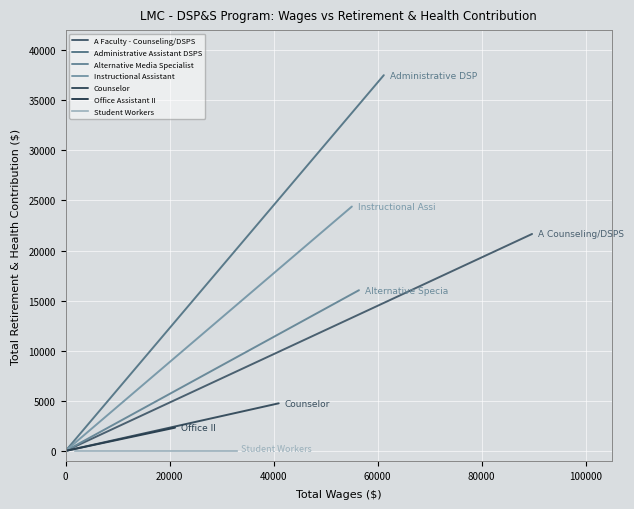

Between 4 and 9, which is larger?

4